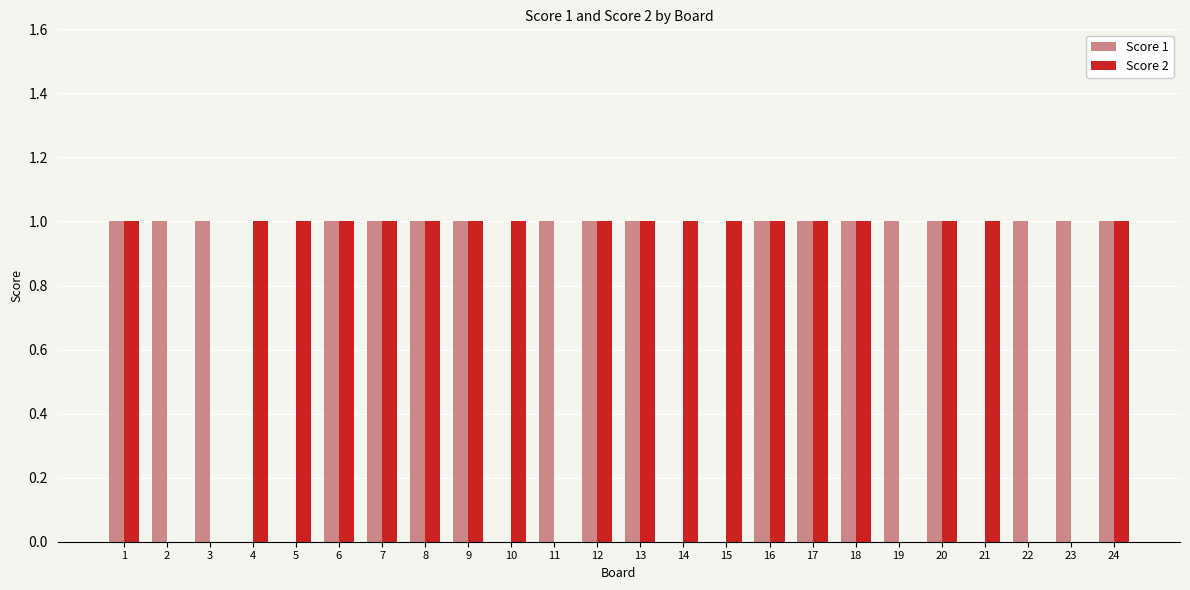

Count the number of data series in this chart.

2